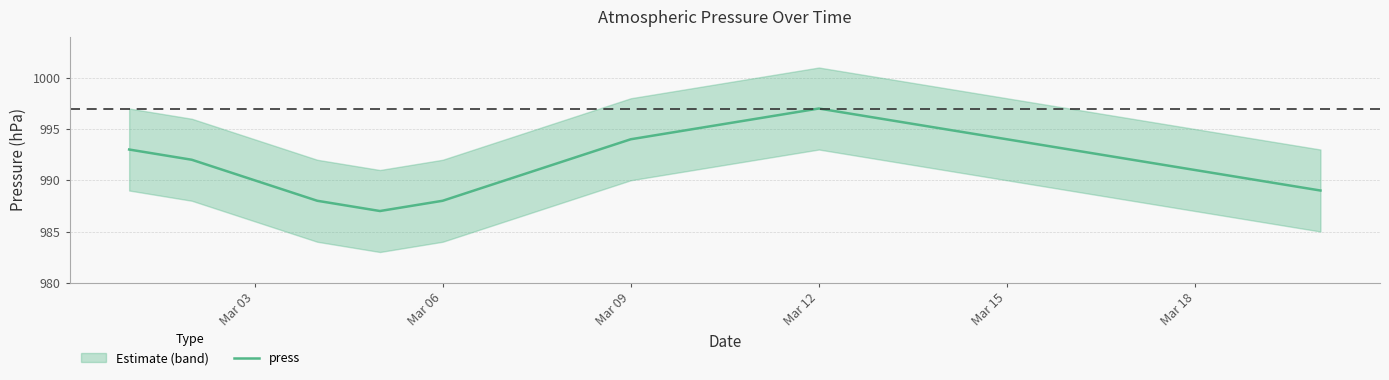

Reading left to right, extract all data points from this chart.

993	992	990	988	987	988	990	992	994	995	996	997	996	995	994	993	992	991	990	989